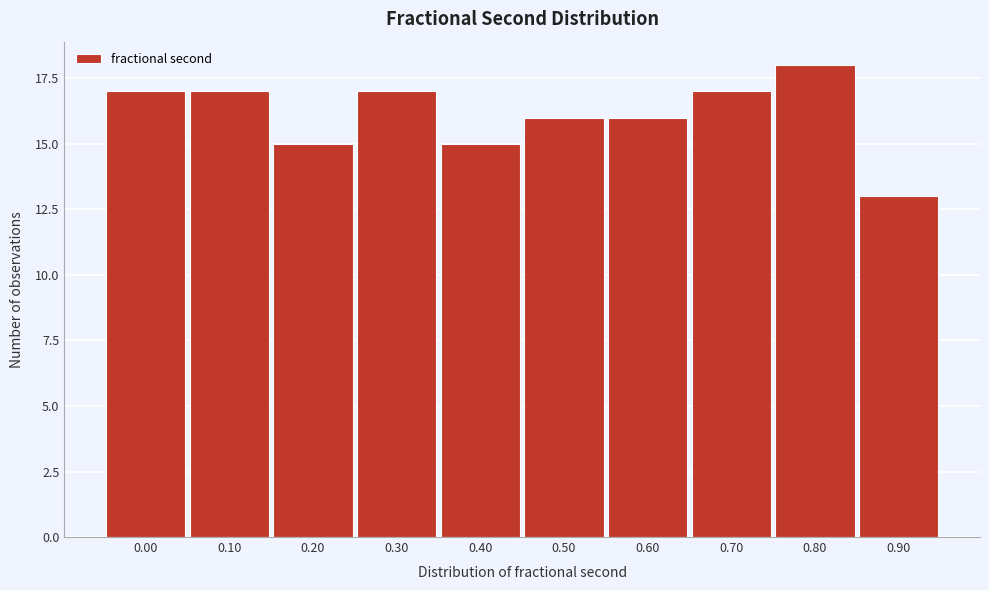

Reading right to left, transcribe all the data shown in this chart.

0.90=13	0.80=18	0.70=17	0.60=16	0.50=16	0.40=15	0.30=17	0.20=15	0.10=17	0.00=17